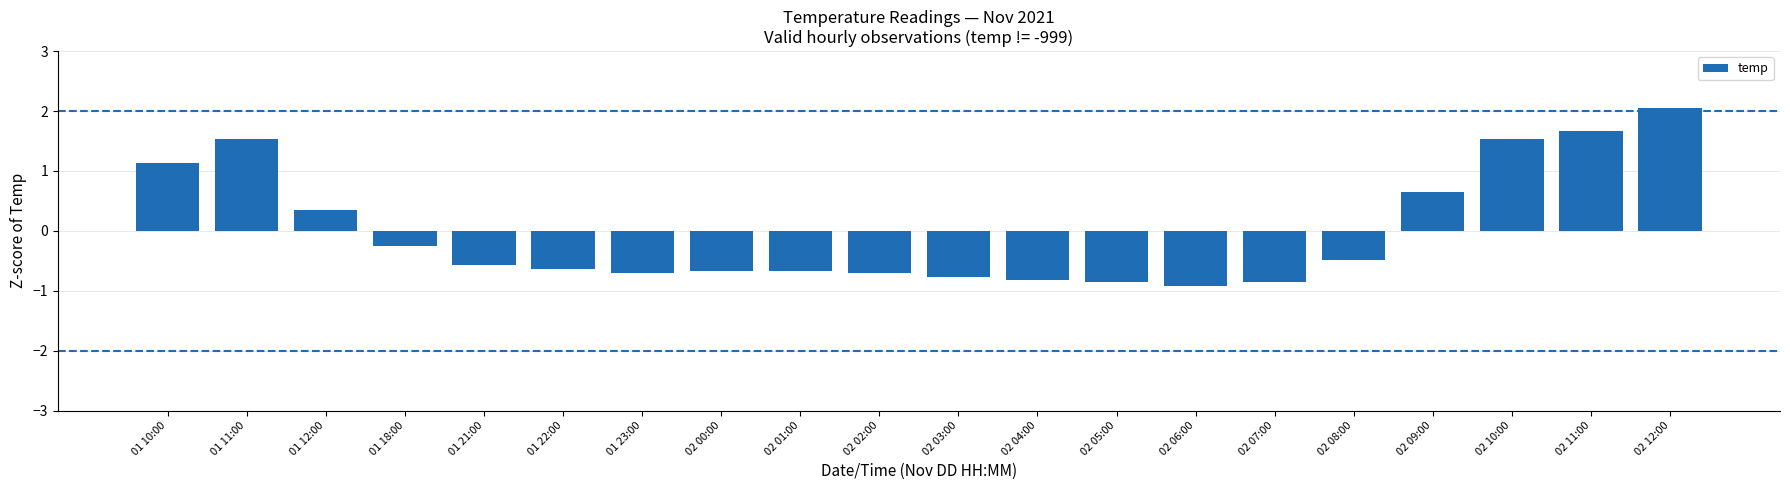

What position from the right is 02 11:00?

2